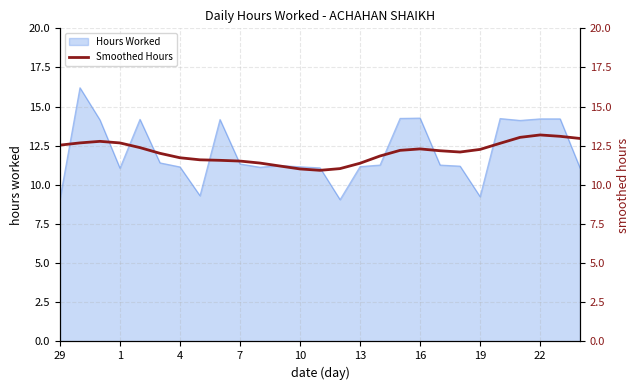

How many interior local peaks (higher than both neighbors) does the data have?

3